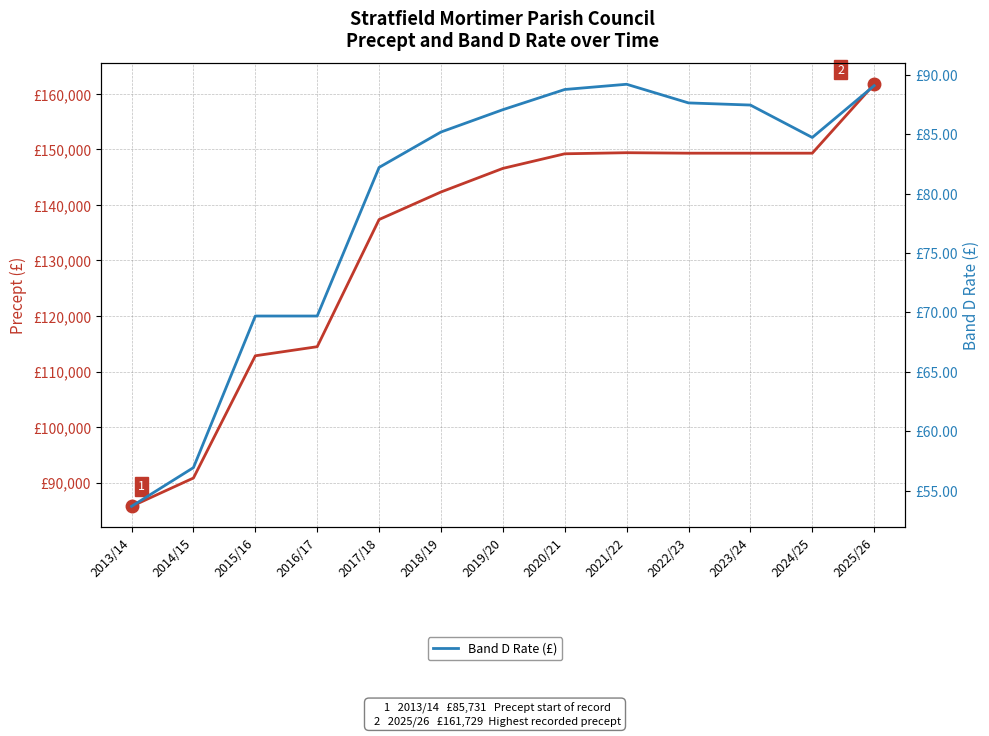

What is the difference between the Band D Rate (£) values at 2020/21 and 2015/16?

19.1